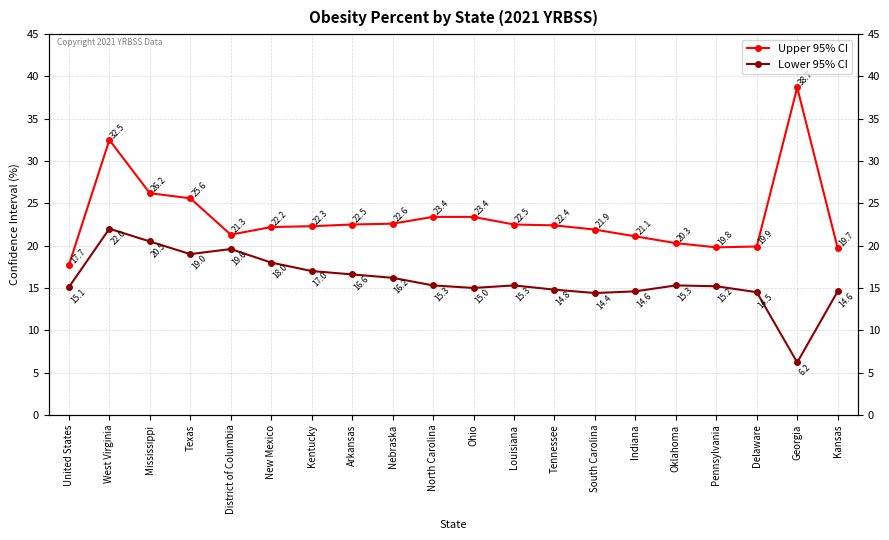

Reading left to right, what are all the values shown in this chart?

Upper 95% CI: 17.7	32.5	26.2	25.6	21.3	22.2	22.3	22.5	22.6	23.4	23.4	22.5	22.4	21.9	21.1	20.3	19.8	19.9	38.7	19.7
Lower 95% CI: 15.1	22.0	20.5	19.0	19.6	18.0	17.0	16.6	16.2	15.3	15.0	15.3	14.8	14.4	14.6	15.3	15.2	14.5	6.2	14.6